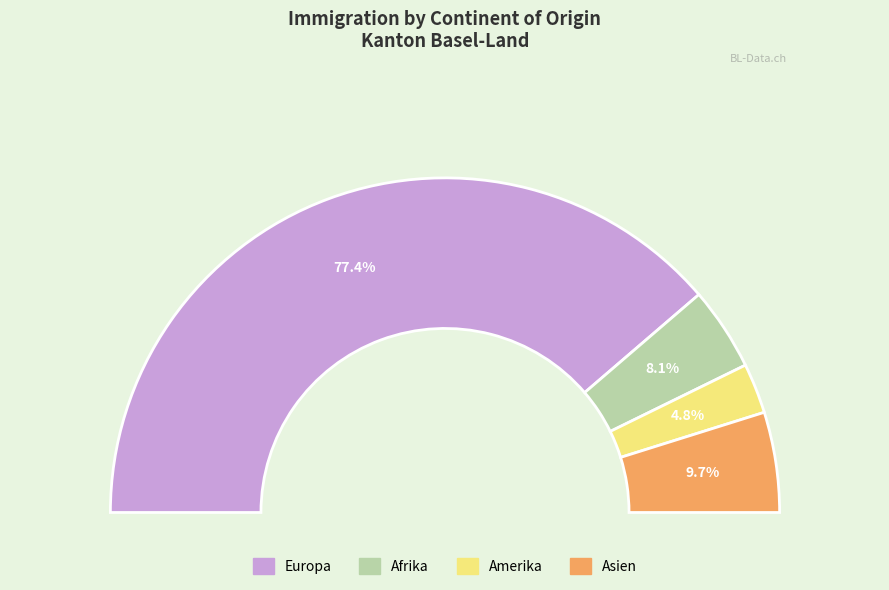

True or false: Europa accounts for 63% of the total.

False